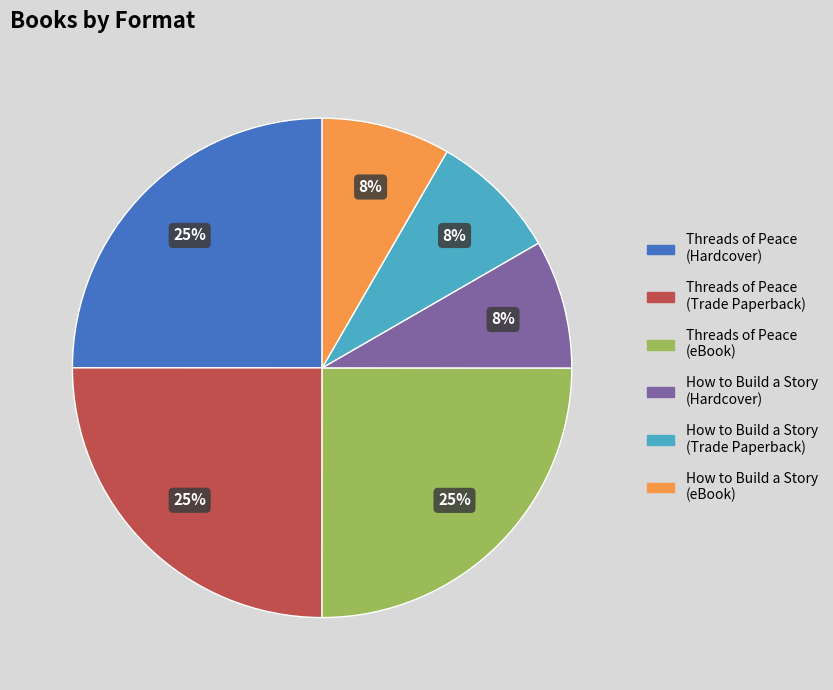

True or false: Threads of Peace (Trade Paperback) accounts for 38% of the total.

False